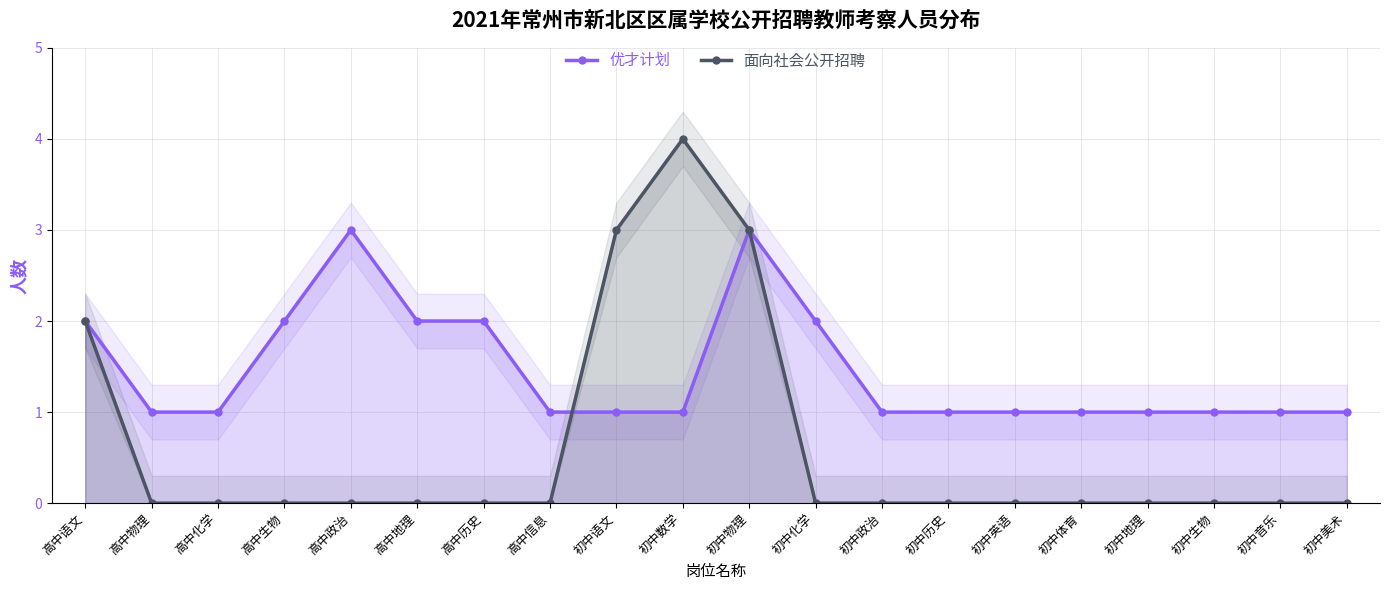

At how many categories does at least one series exceed 1?

9